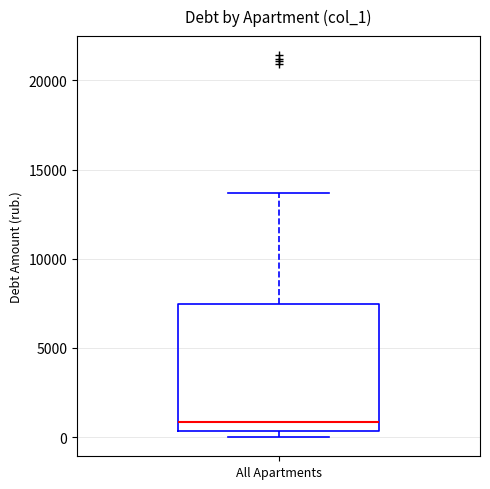

Read this box plot against the y-axis: the position of the median line, the range covered by the box, and the ends of both whiskers. The values are not printed on the chart, so give them approximately, as read against the axis.

median 1000, box 500 to 7500, whiskers 0 to 13500